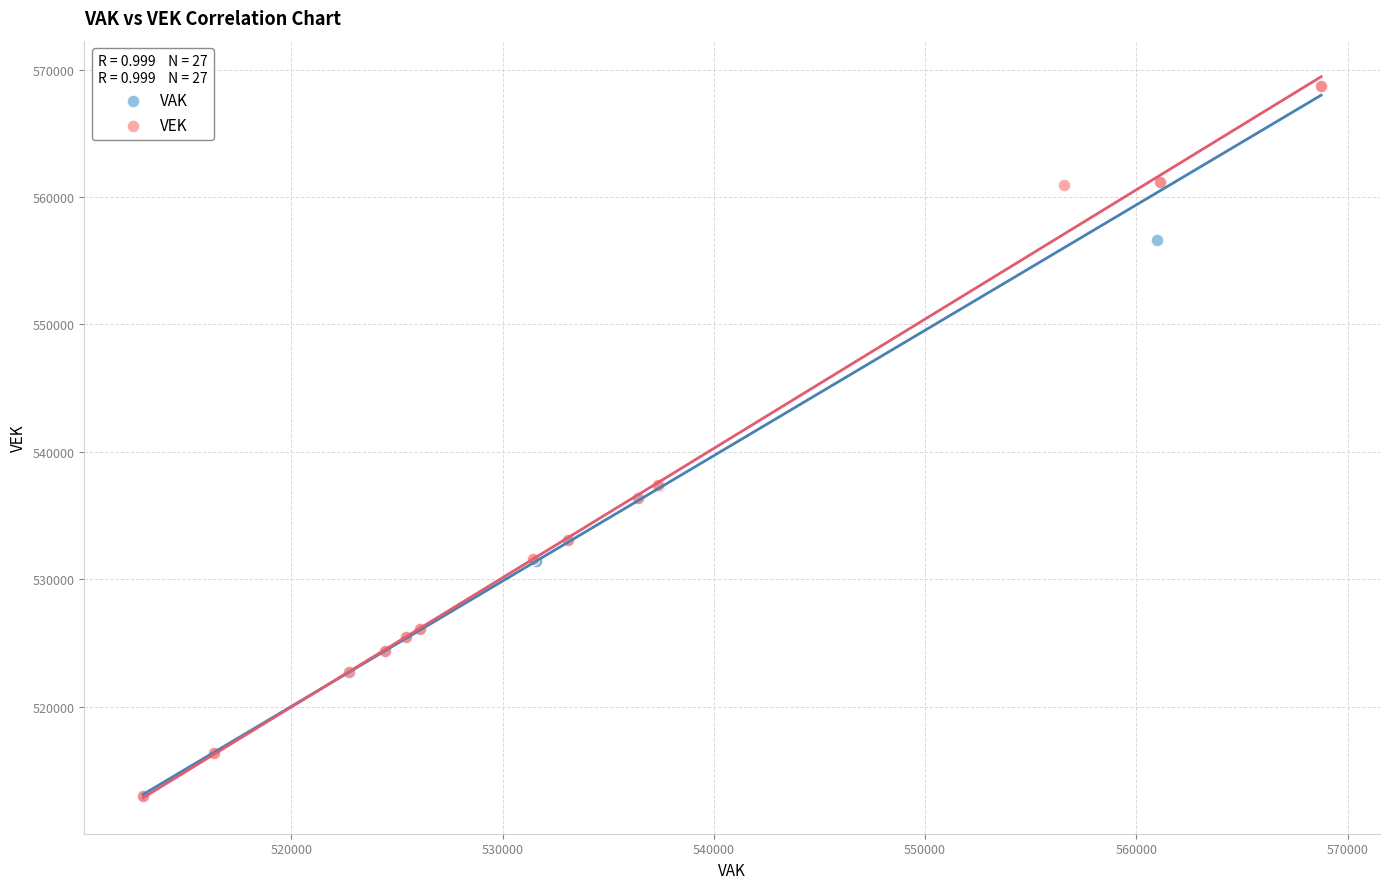

What are all the series names shown in the legend?

VAK, VEK